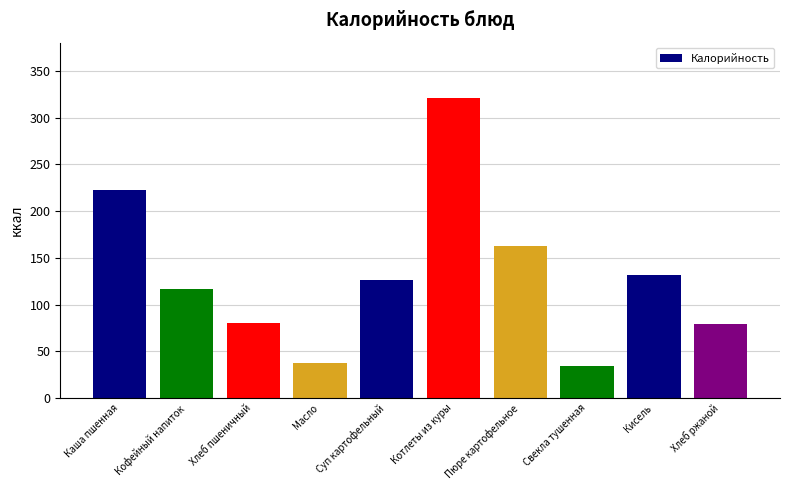

What is the maximum value shown in the chart?

321.2